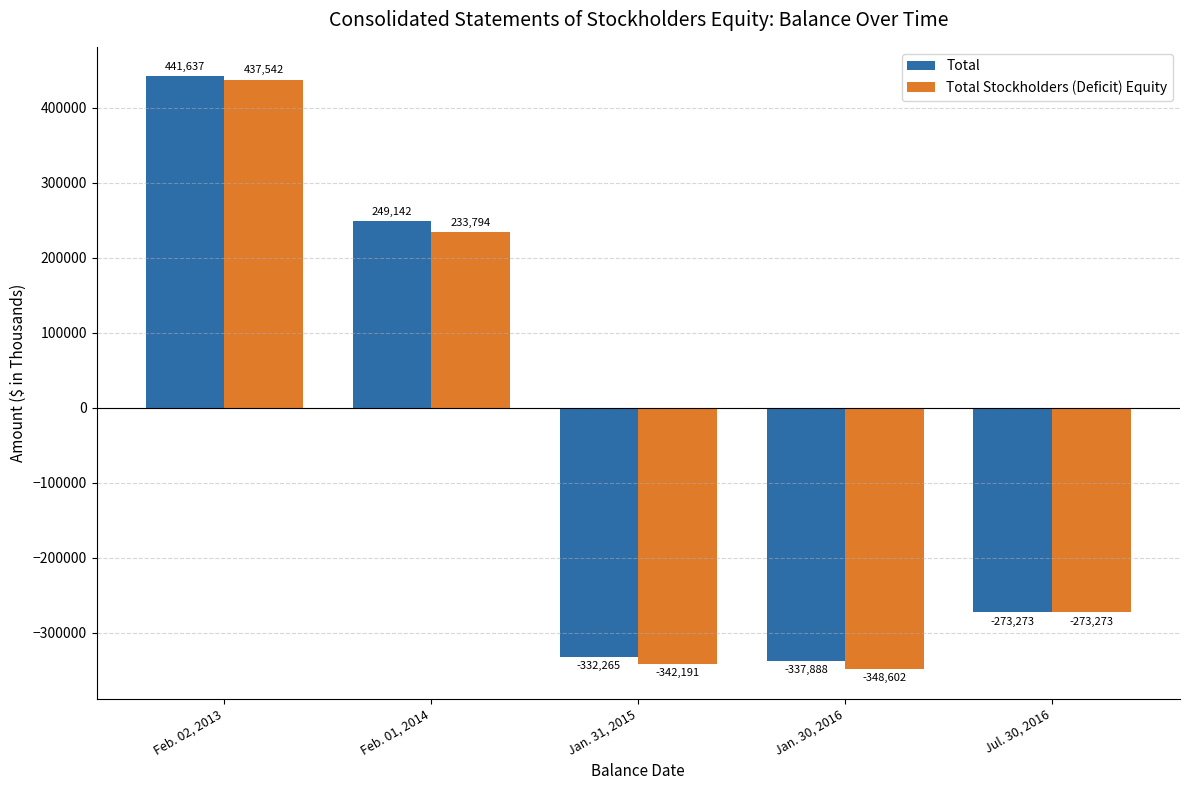

Reading left to right, extract all data points from this chart.

Total: 441637	249142	-332265	-337888	-273273
Total Stockholders (Deficit) Equity: 437542	233794	-342191	-348602	-273273